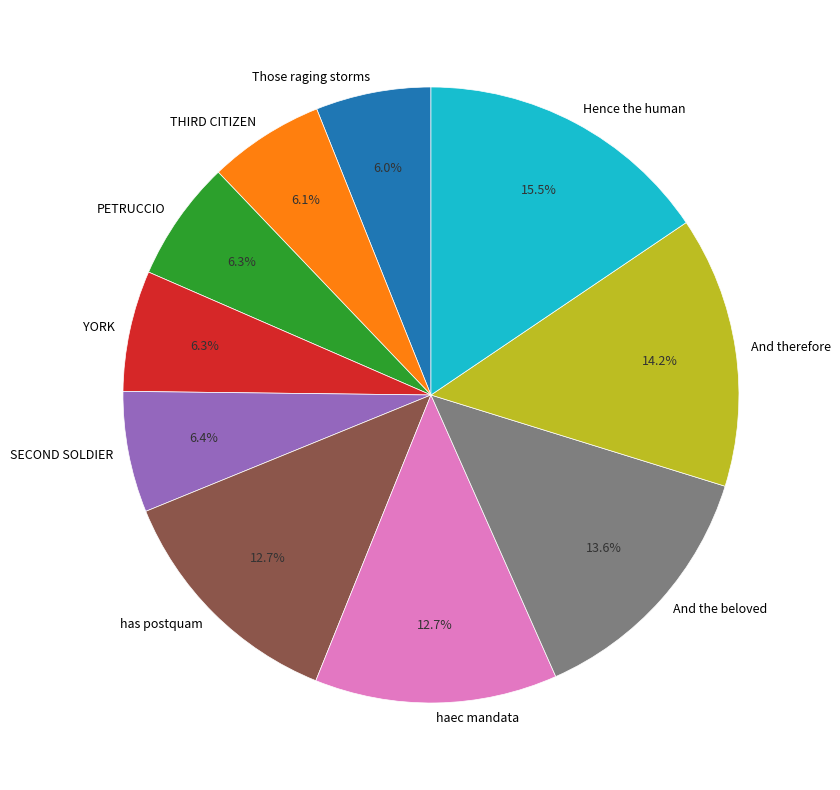

Which slice is the largest?

Hence the human